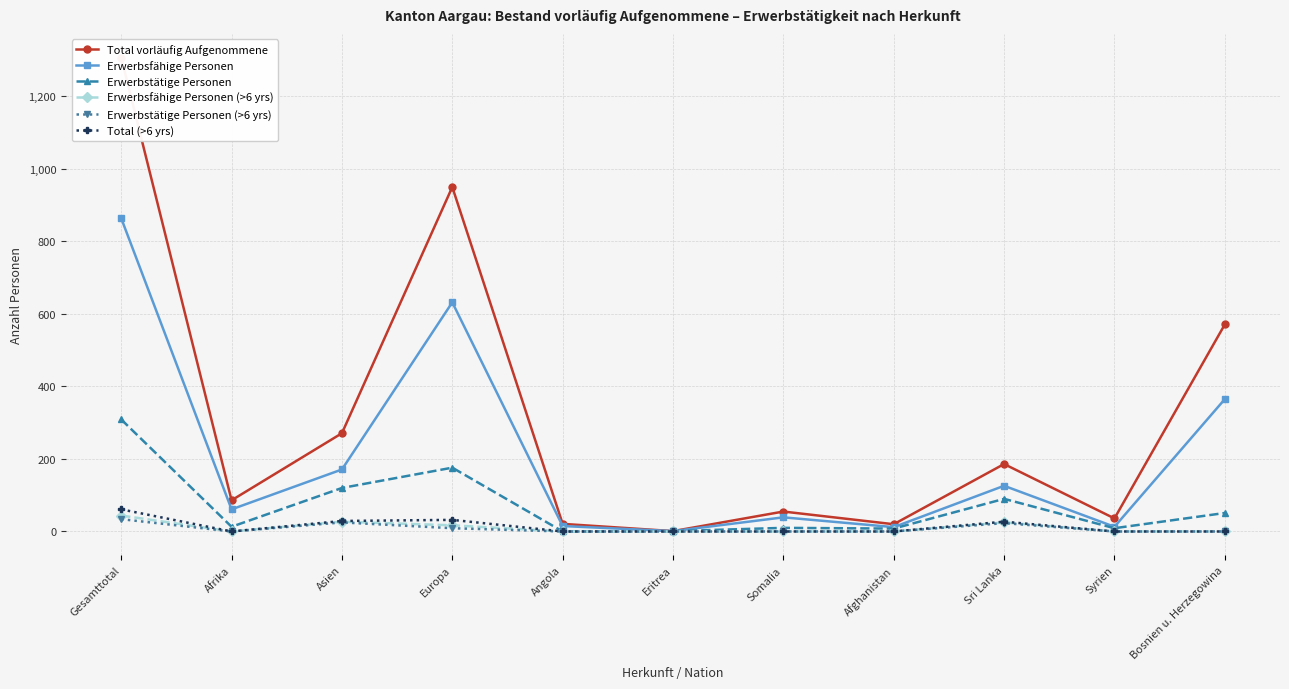

Which series has the largest total across all categories?

Total vorläufig Aufgenommene